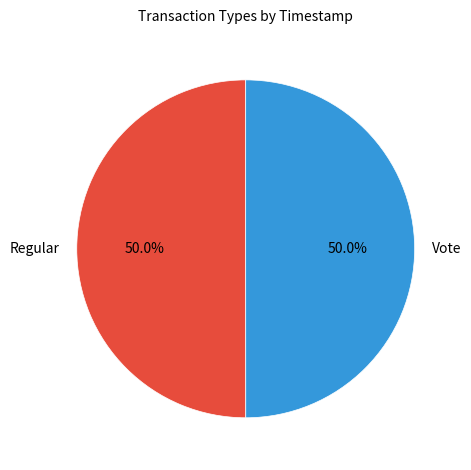

Approximately how many times larger is the value at Vote compared to Regular?

1.0